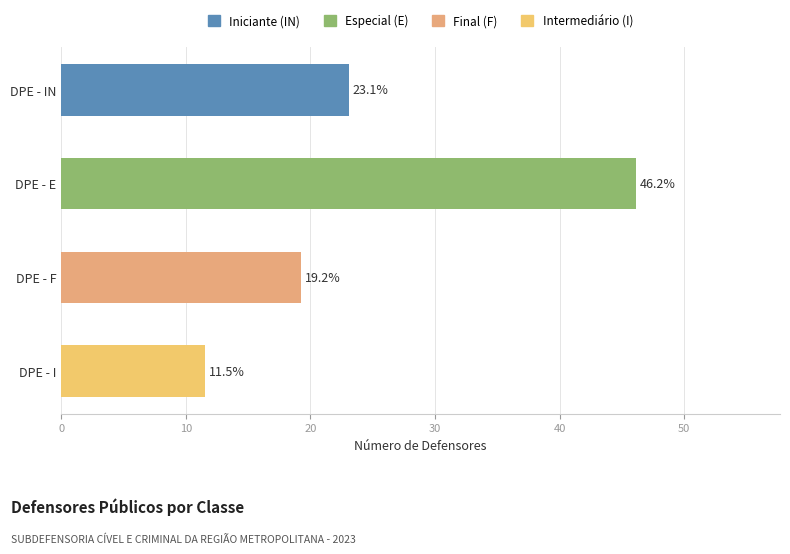

What is the average value?

25.0